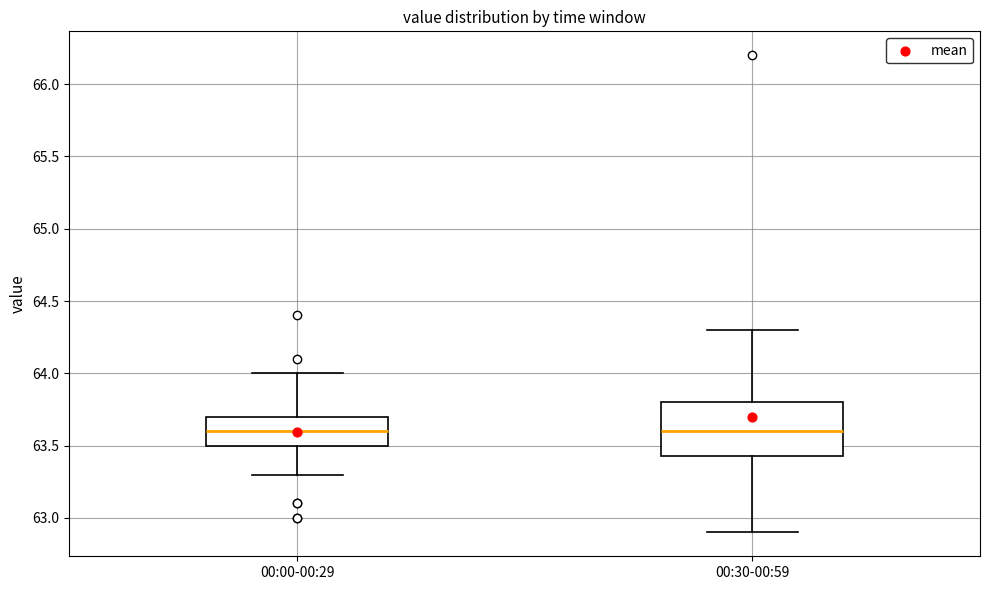

Where is the lower edge of the box for 00:00-00:29 on the y-axis? The values are not printed on the chart, so give them approximately, as read against the axis.

63.50